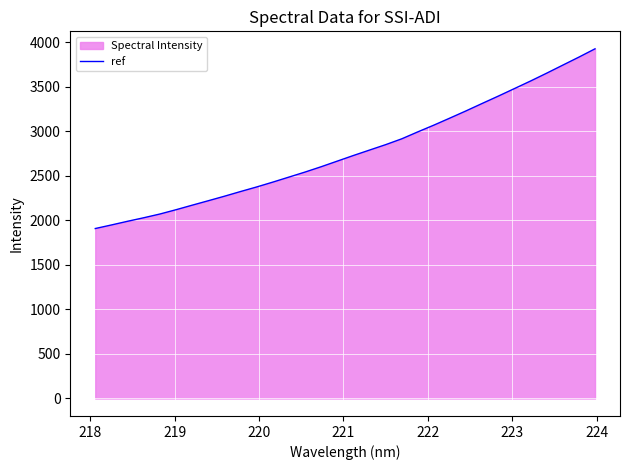

Reading left to right, extract all data points from this chart.

1909.7	1949.8	1991.1	2030.7	2072.6	2120.9	2171.7	2221.8	2272.5	2325.3	2376.6	2431.0	2487.5	2544.1	2603.9	2667.0	2730.2	2791.2	2852.0	2917.6	2995.9	3072.0	3151.6	3232.3	3315.7	3398.1	3482.7	3567.5	3655.6	3745.9	3835.9	3929.0